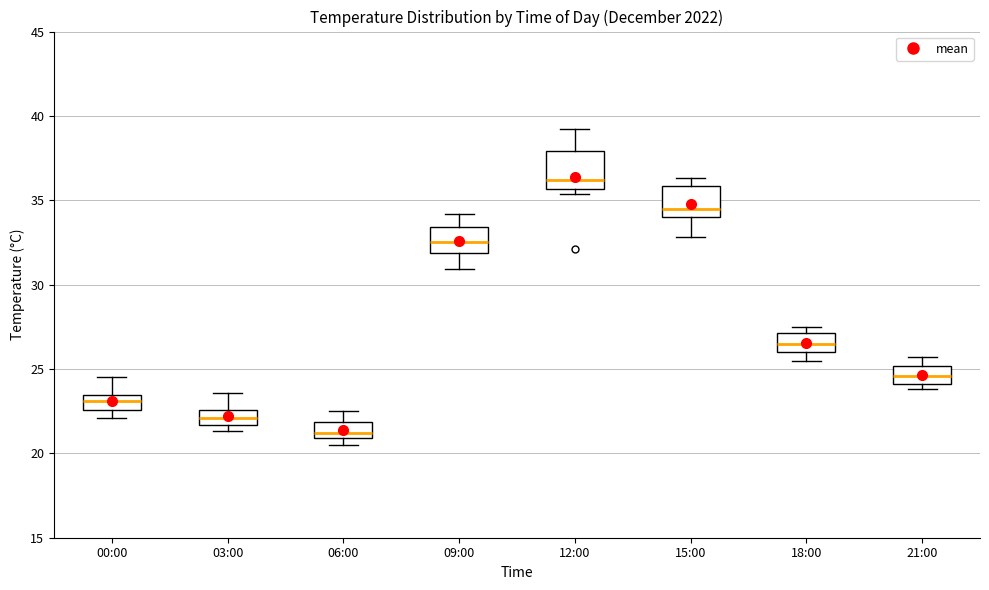

Where is the upper edge of the box for 12:00 on the y-axis? The values are not printed on the chart, so give them approximately, as read against the axis.

38.0